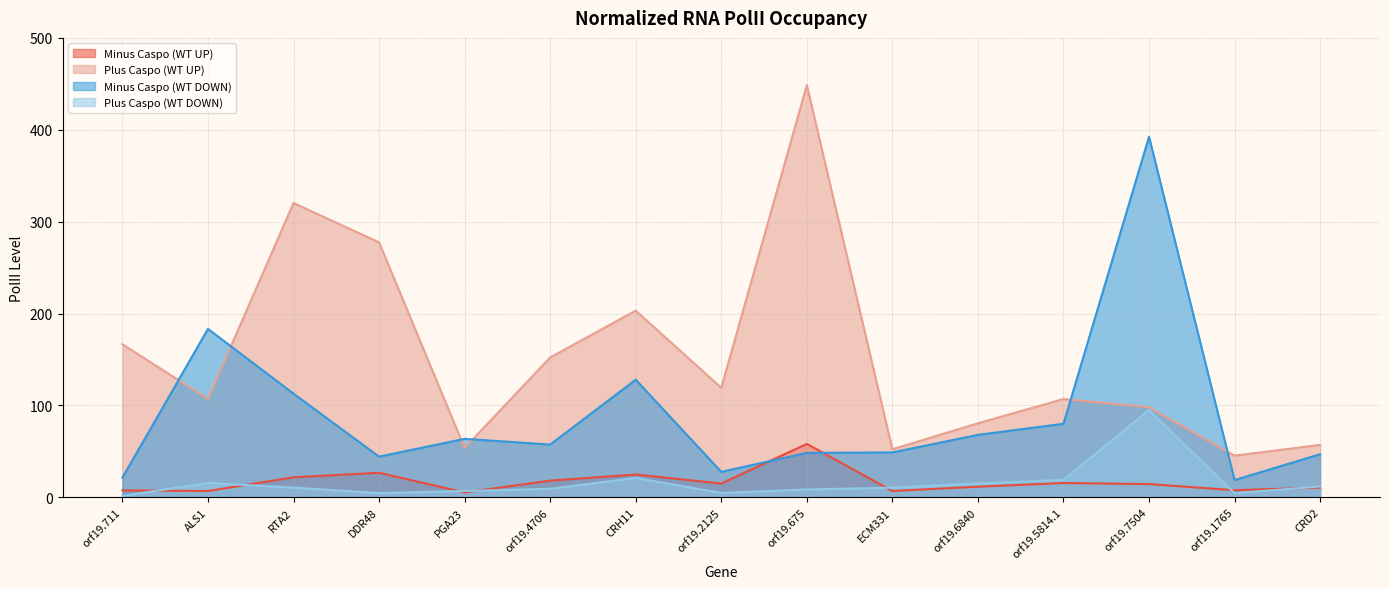

Rank the categories by Minus Caspo (WT UP) value from highest to lowest.

orf19.675, DDR48, CRH11, RTA2, orf19.4706, orf19.5814.1, orf19.2125, orf19.7504, orf19.6840, CRD2, orf19.1765, orf19.711, ECM331, ALS1, PGA23